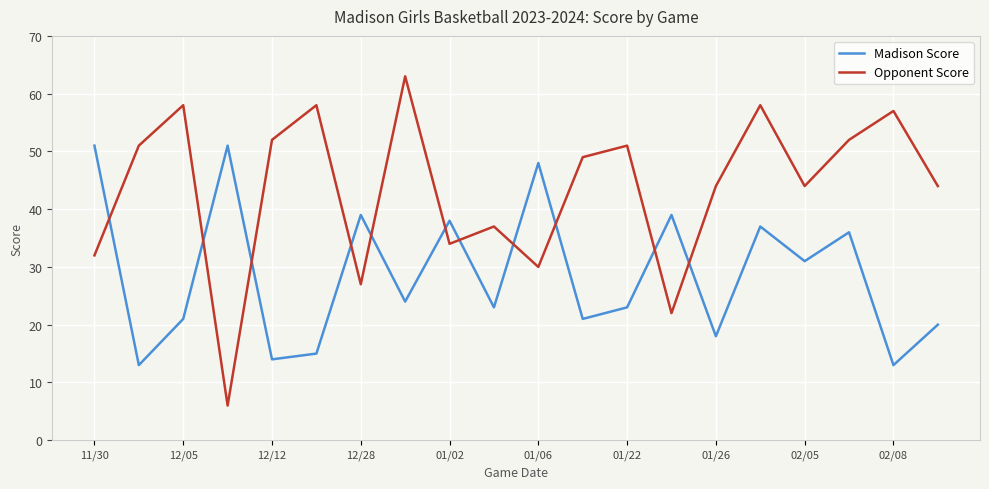

List the series in order of their overall mean, highest first.

Opponent Score, Madison Score